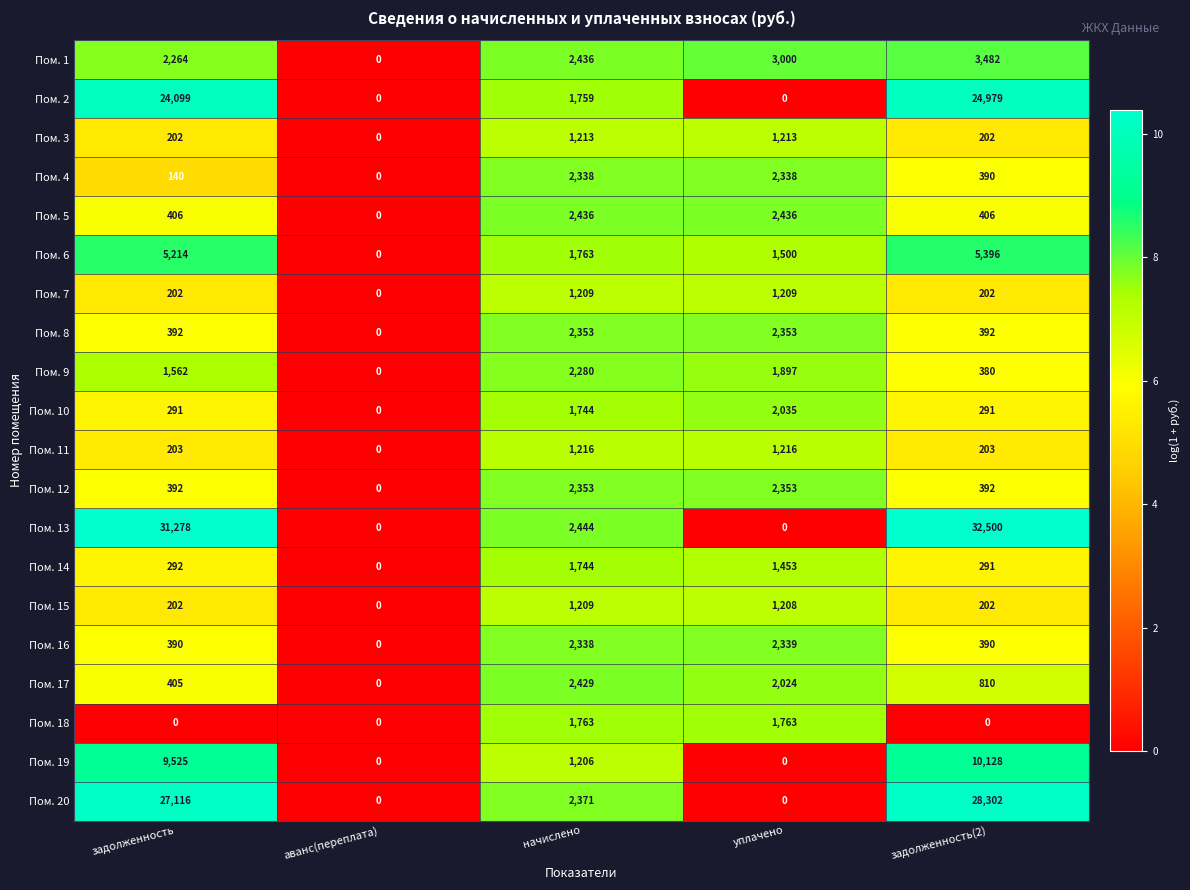

What is the difference between the highest and lowest values at начислено?

1238